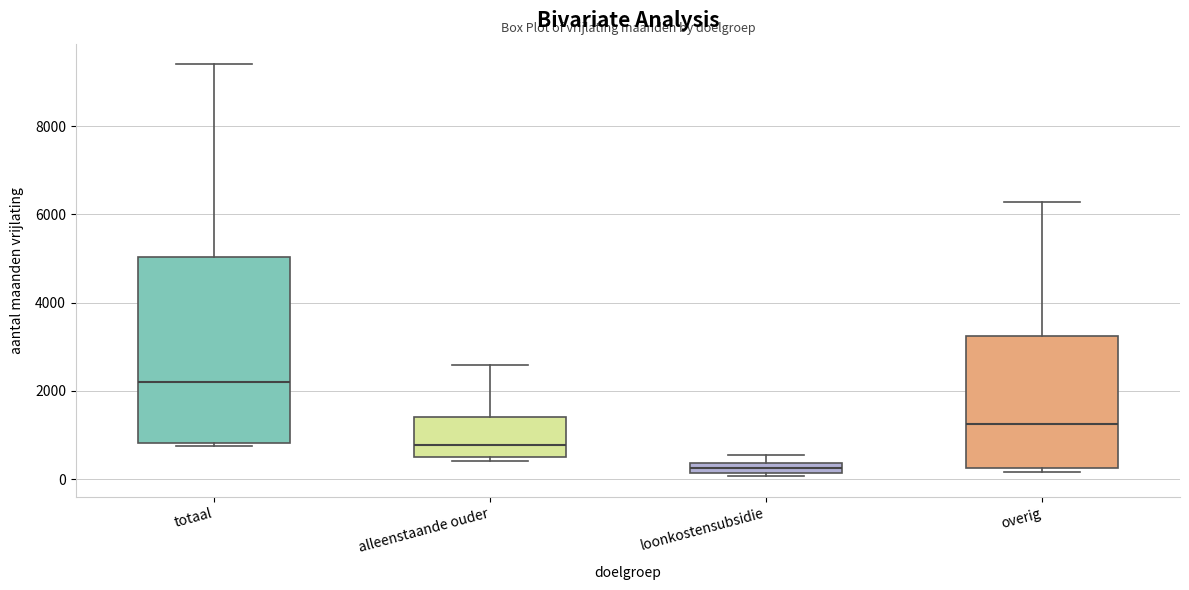

Comparing the boxes themselves (not the whiskers), which one is the tallest?

totaal